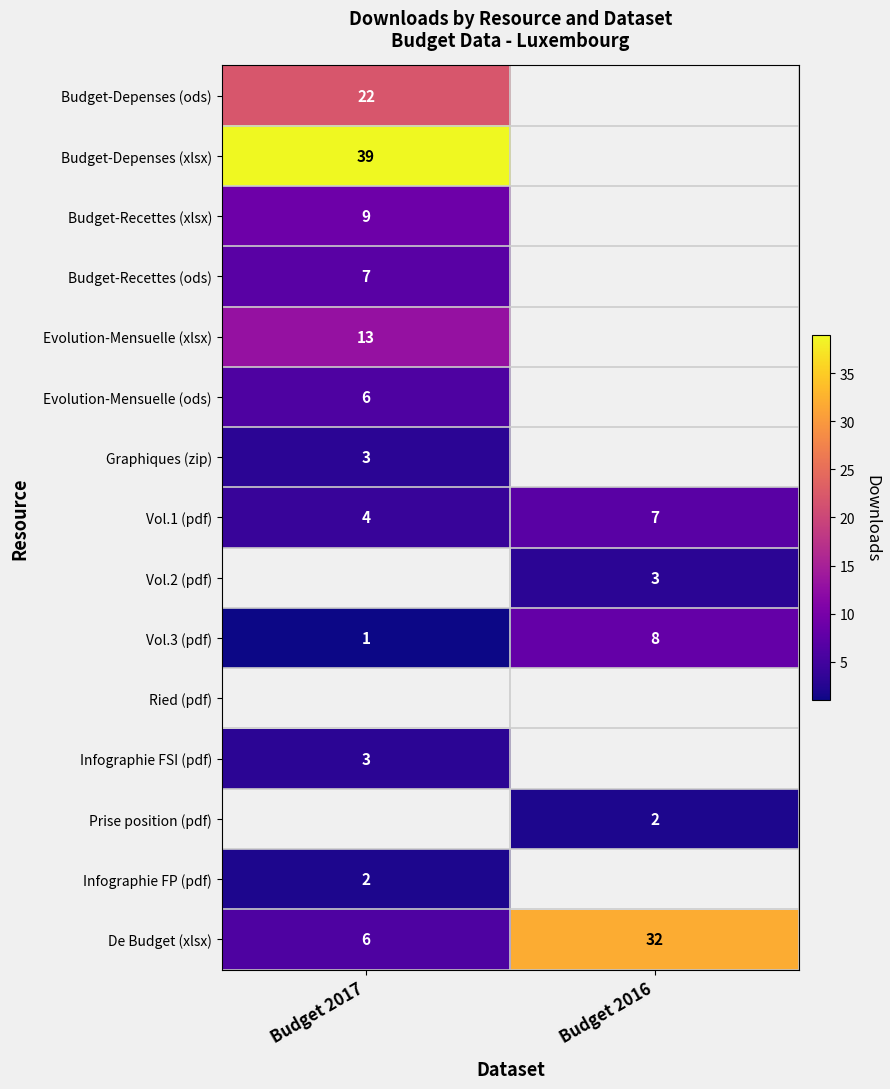

Is the value of Budget-Depenses (ods) at Budget 2017 greater than the value of Vol.1 (pdf) at Budget 2017?

Yes